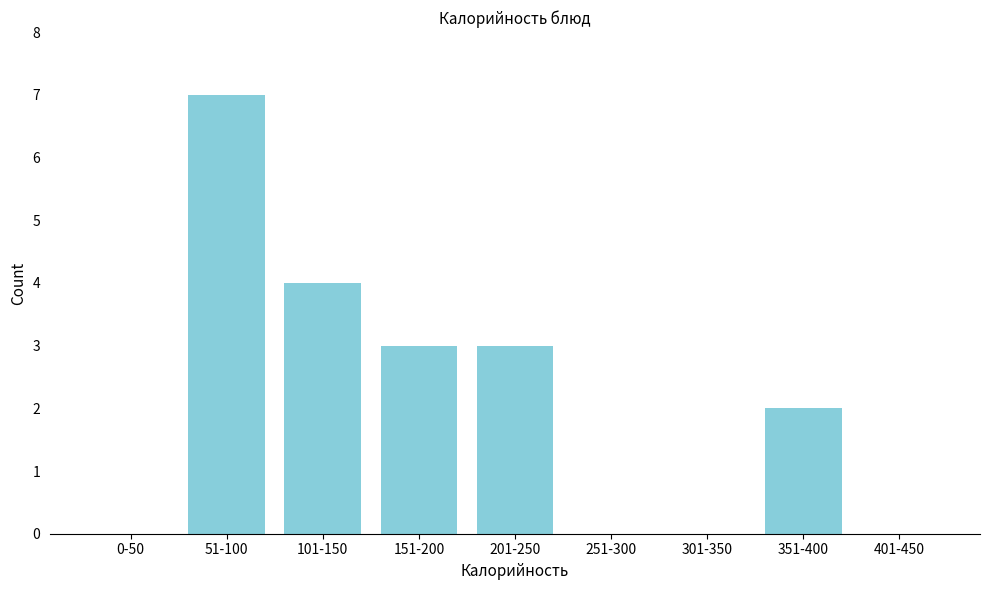

Reading left to right, what are all the values shown in this chart?

0-50=0	51-100=7	101-150=4	151-200=3	201-250=3	251-300=0	301-350=0	351-400=2	401-450=0